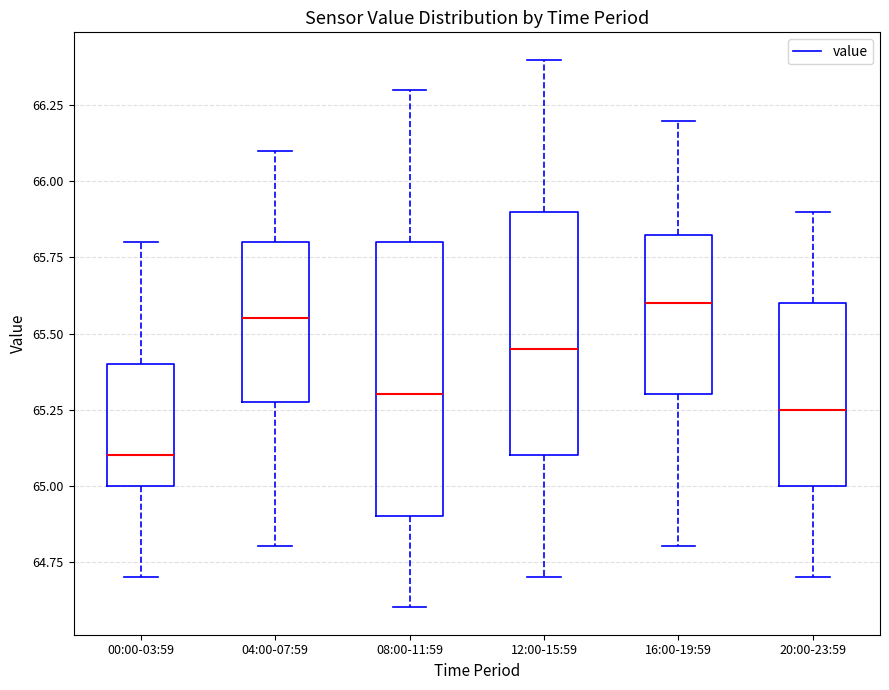

Which box's median line is the lowest?

00:00-03:59